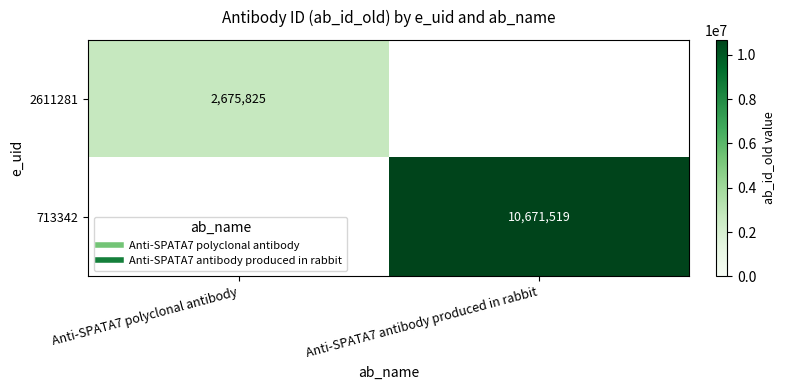

What is the difference between the 2611281 values at Anti-SPATA7 antibody produced in rabbit and Anti-SPATA7 polyclonal antibody?

2675825